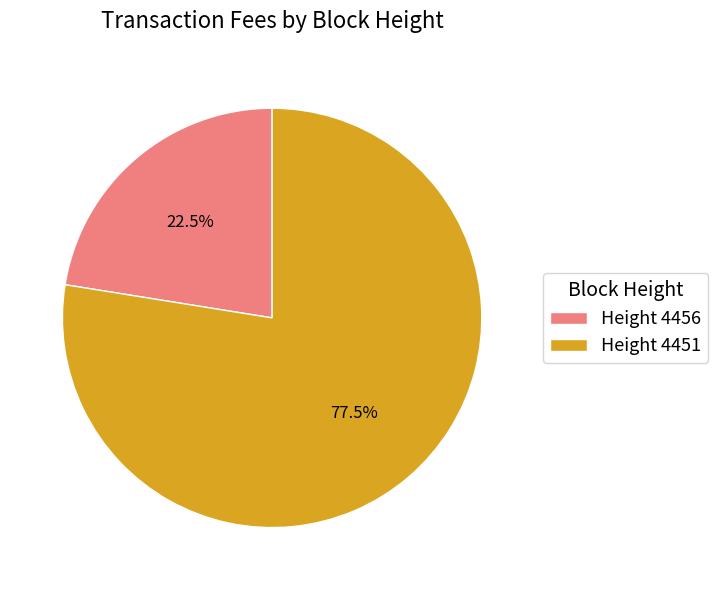

What is the total percentage of Height 4451 and Height 4456?

100.0%